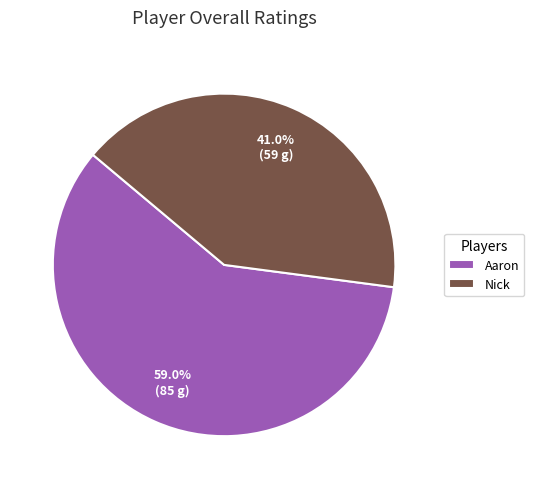

Count the number of slices in the pie.

2